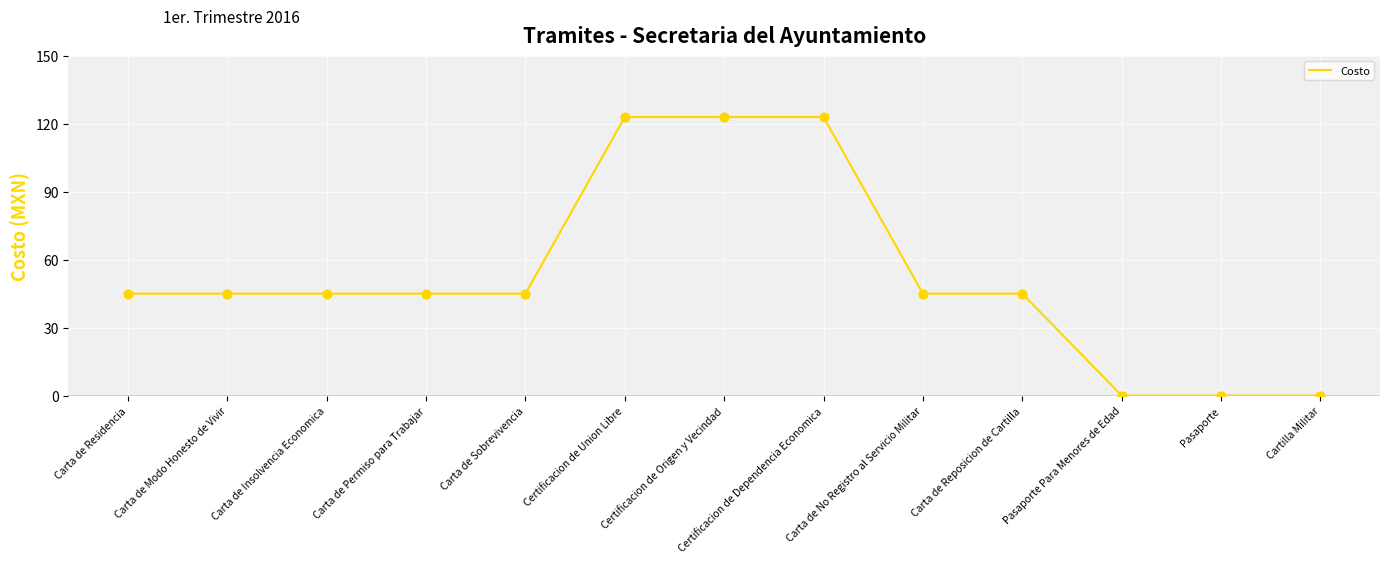

Approximately how many times larger is the value at Carta de Sobrevivencia compared to Carta de Residencia?

1.0